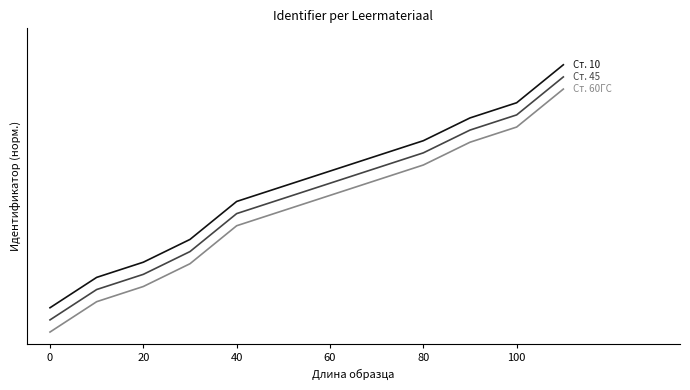

What is the greatest value displayed?

100.0